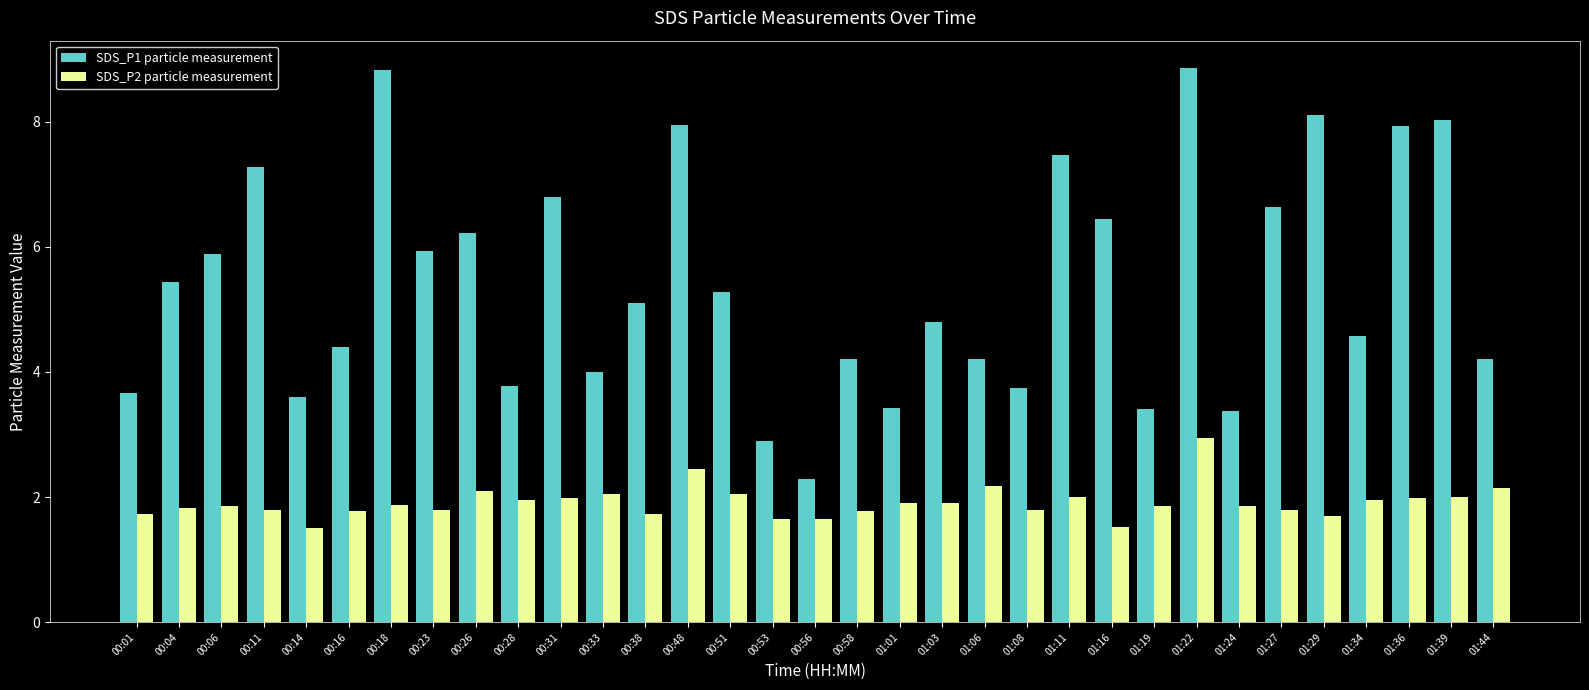

How many bars are there in total?

66